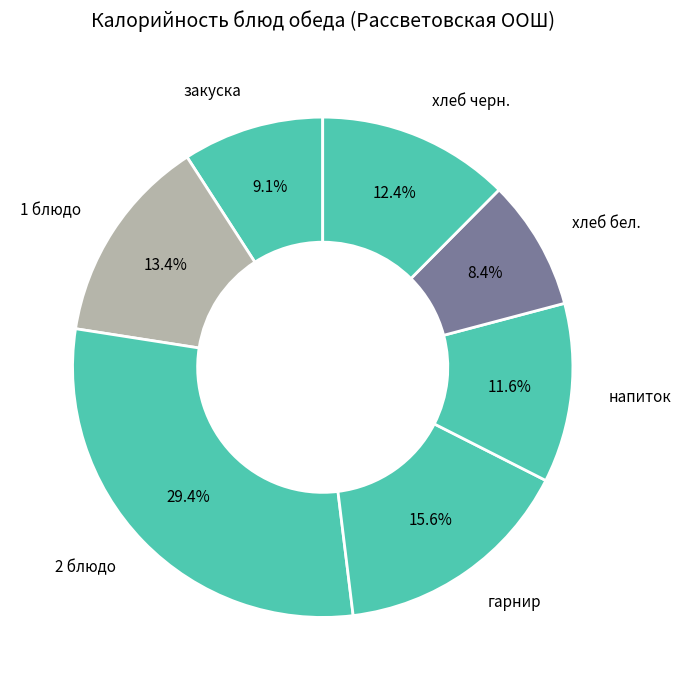

Which slice is the largest?

2 блюдо